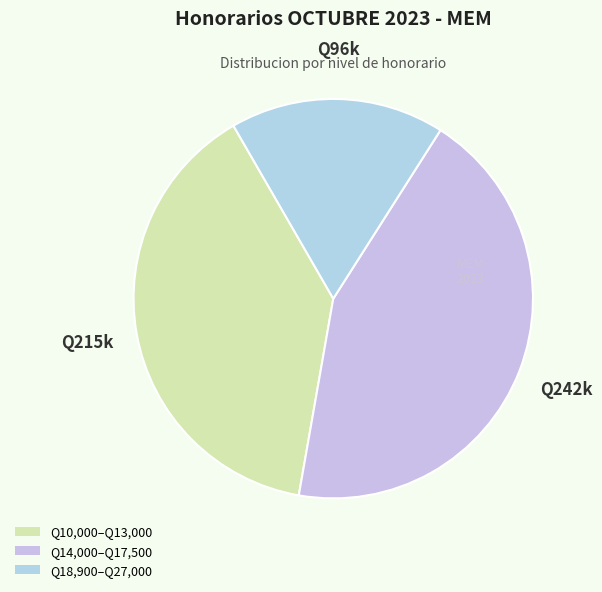

Count the number of slices in the pie.

3